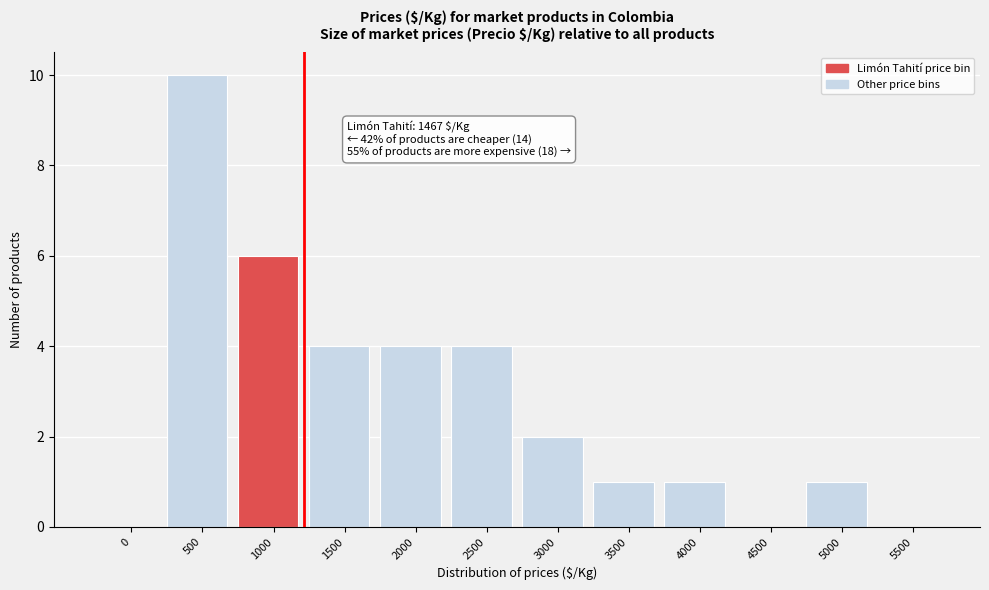

Reading right to left, list all the values displayed in this chart.

5500=0	5000=1	4500=0	4000=1	3500=1	3000=2	2500=4	2000=4	1500=4	1000=6	500=10	0=0